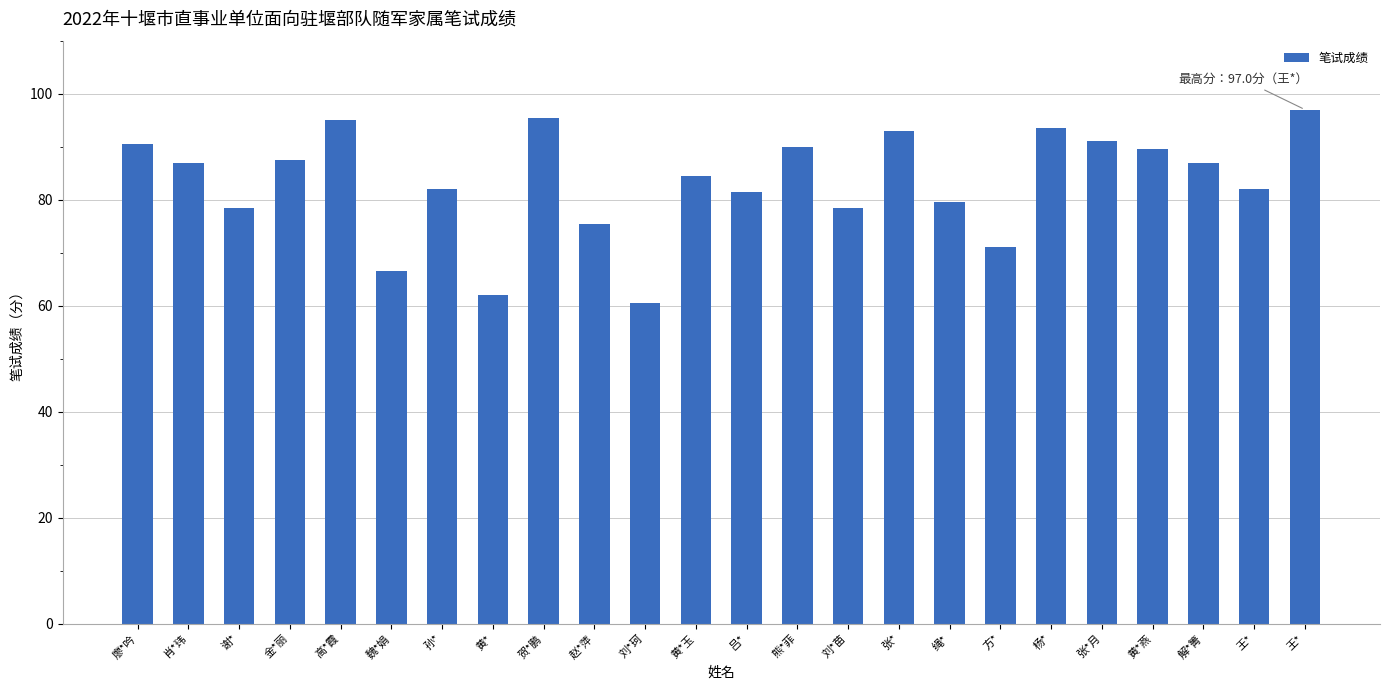

Reading left to right, extract all data points from this chart.

90.5	87.0	78.5	87.5	95.0	66.5	82.0	62.0	95.5	75.5	60.5	84.5	81.5	90.0	78.5	93.0	79.5	71.0	93.5	91.0	89.5	87.0	82.0	97.0